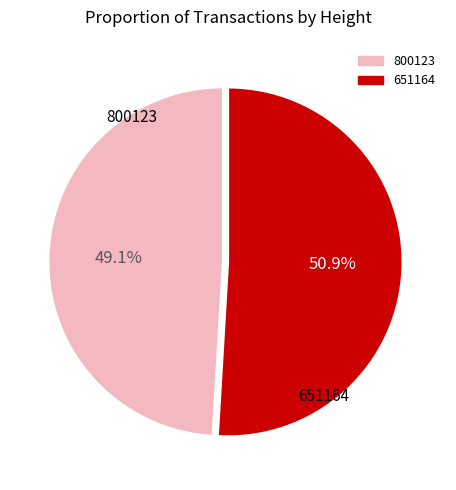

To the nearest percent, what is the combined percentage of 800123 and 651164?

100%